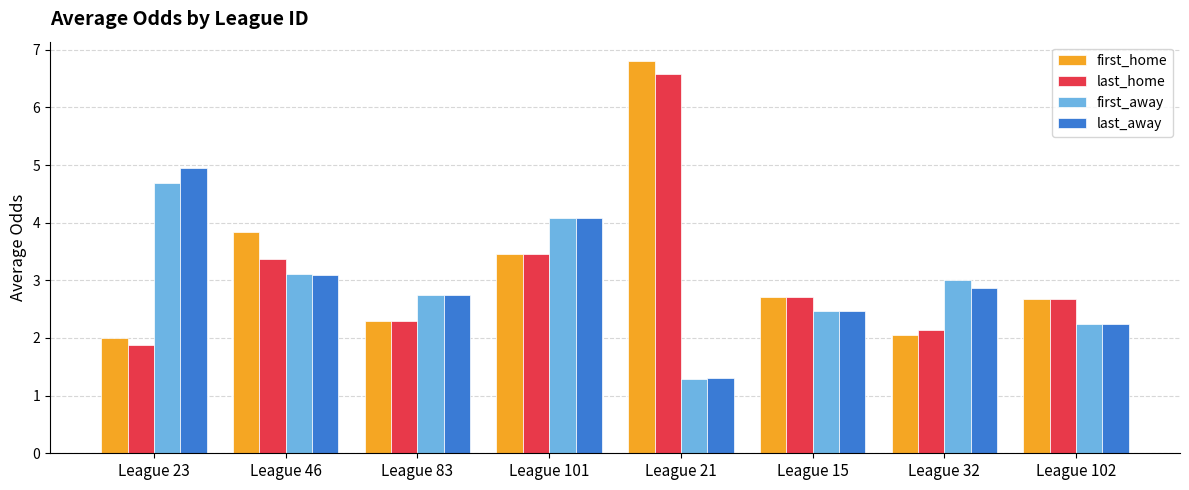

What is the difference between the maximum and second lowest values in the first_away series?

2.4